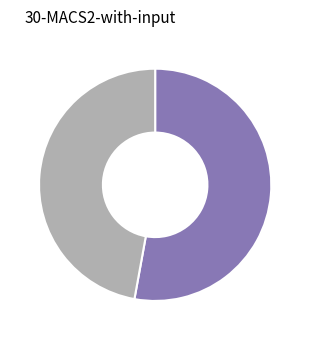

Does any single category account for the majority?

Yes